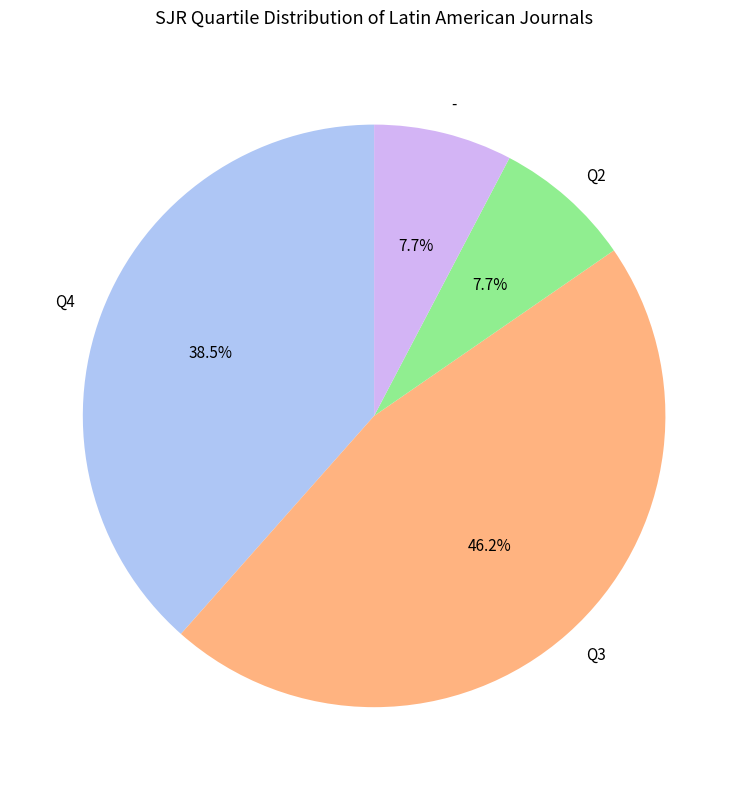

Between Q3 and Q4, which is larger?

Q3